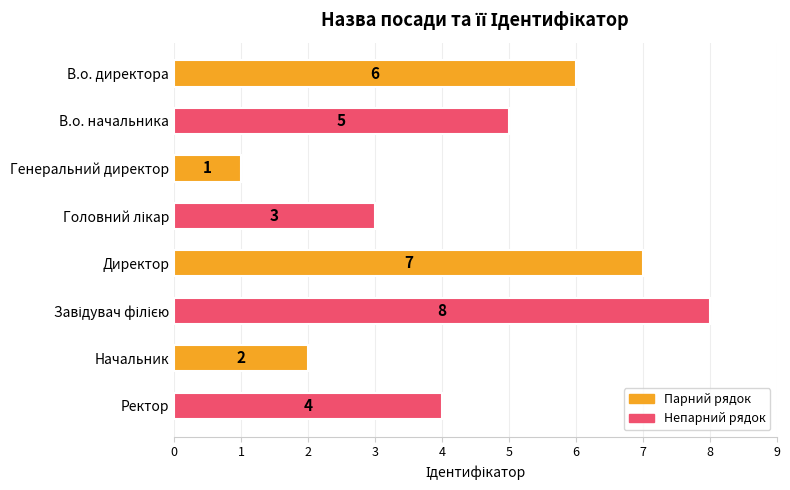

What is the ratio of the value at В.о. директора to the value at Директор?

0.9